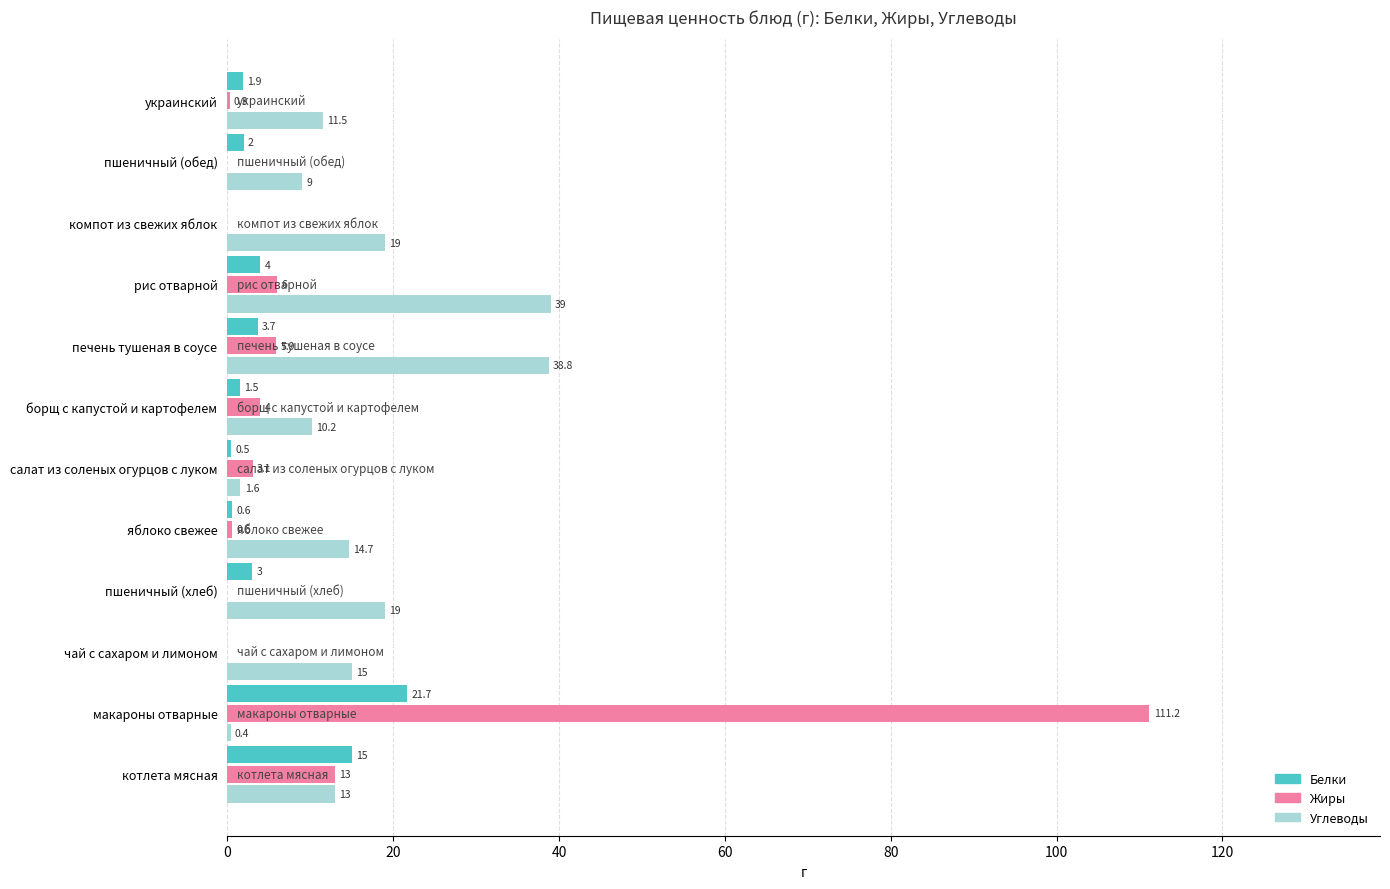

Which category has the highest value in the Белки series?

макароны отварные